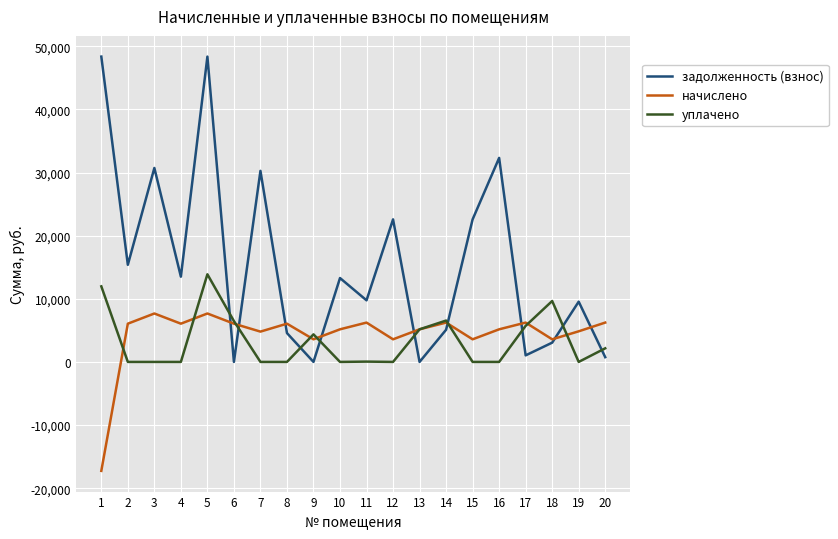

At which label does уплачено first exceed 49?

1